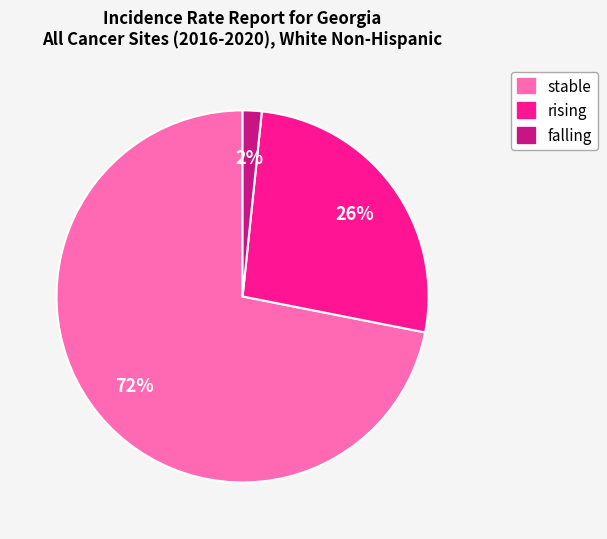

What is the ratio of the value at rising to the value at stable?

0.4